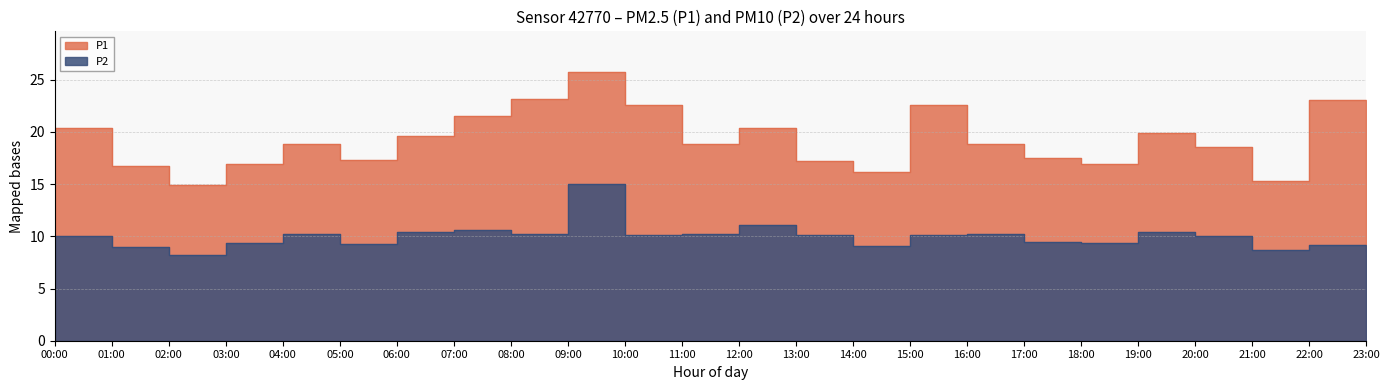

What are all the series names shown in the legend?

P1, P2